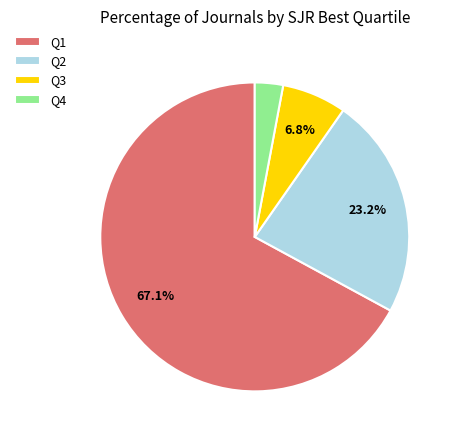

Do Q2 and Q4 together represent more than half of the pie?

No